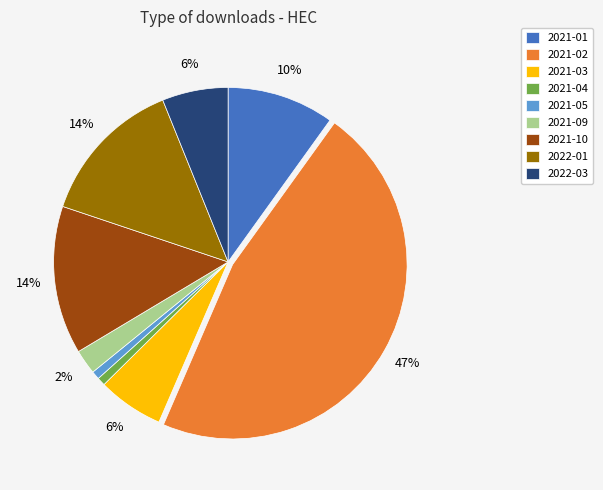

How many segments does this pie chart have?

9